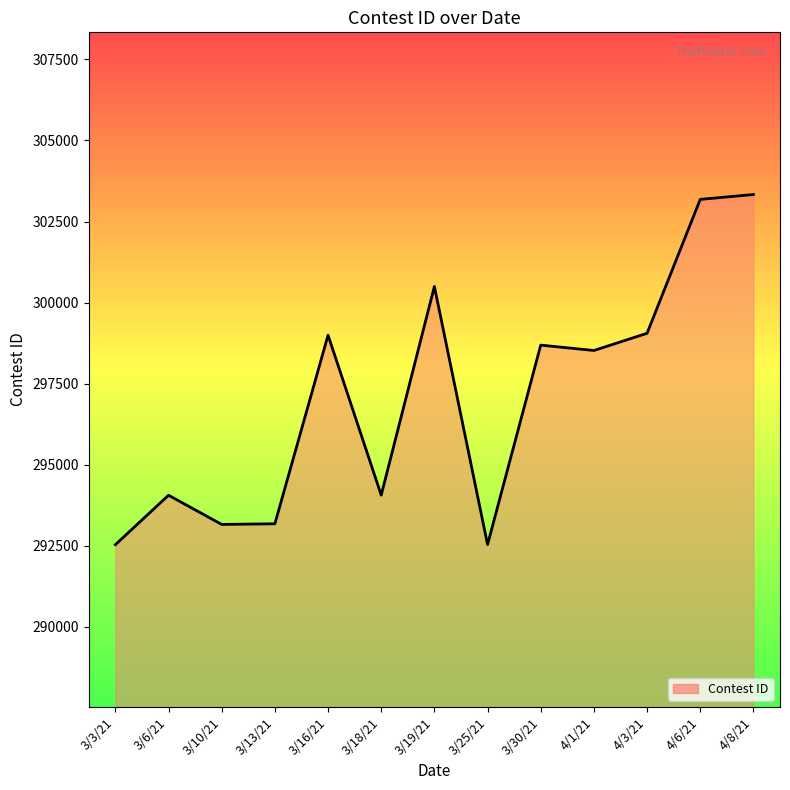

True or false: there are more than 0 points higher than both neighbors.

True